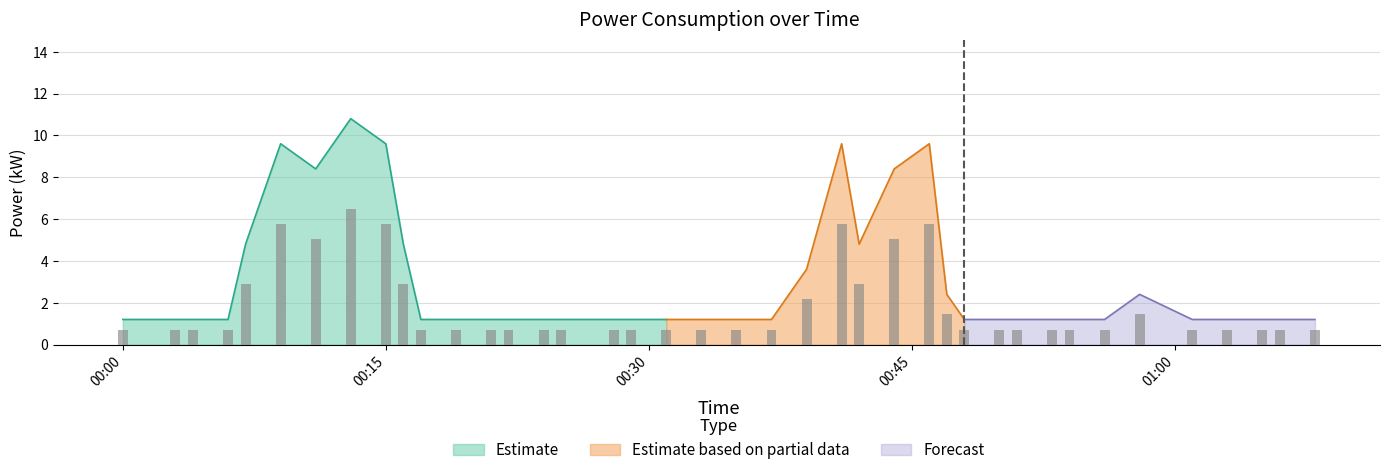

Are the bars horizontal?

No